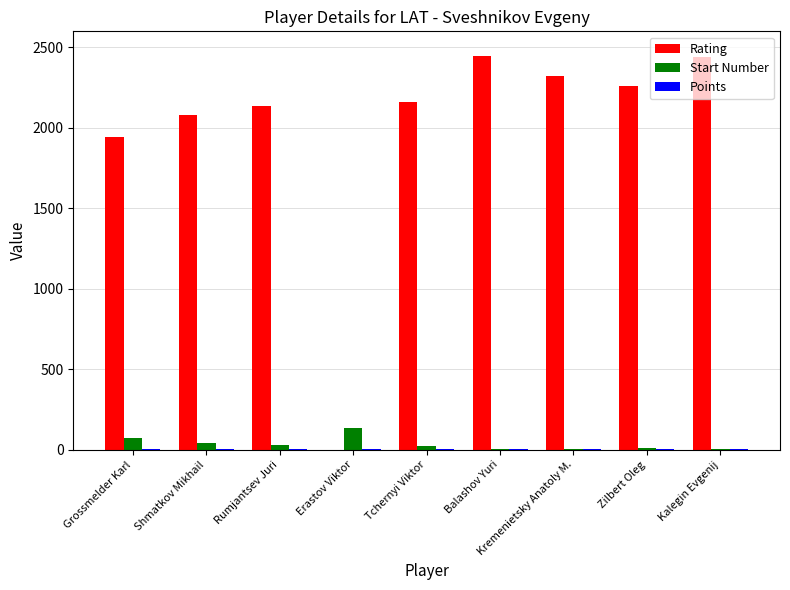

Which series has the largest total across all categories?

Rating